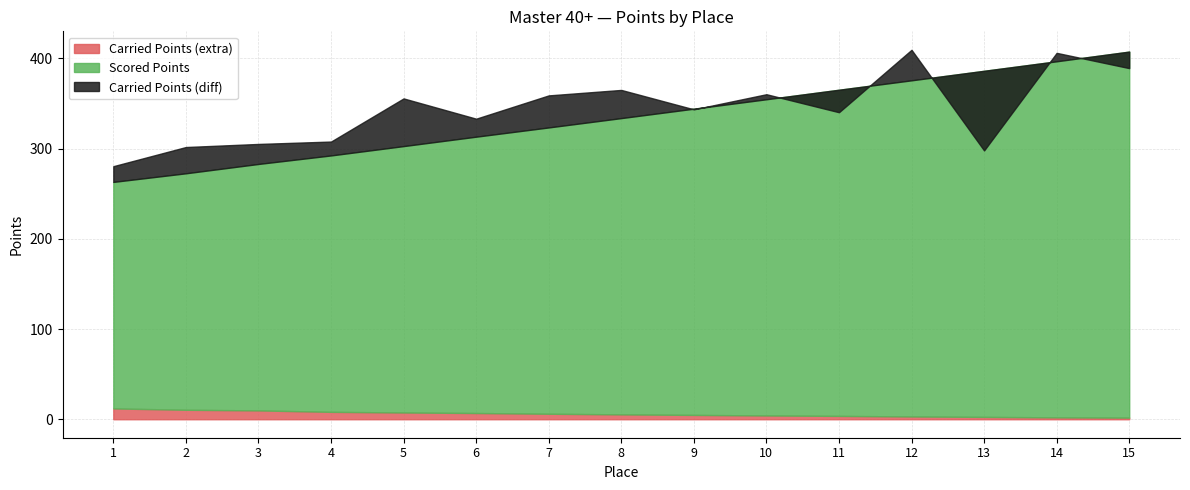

What is the difference between the highest and lowest values at 14?

401.9